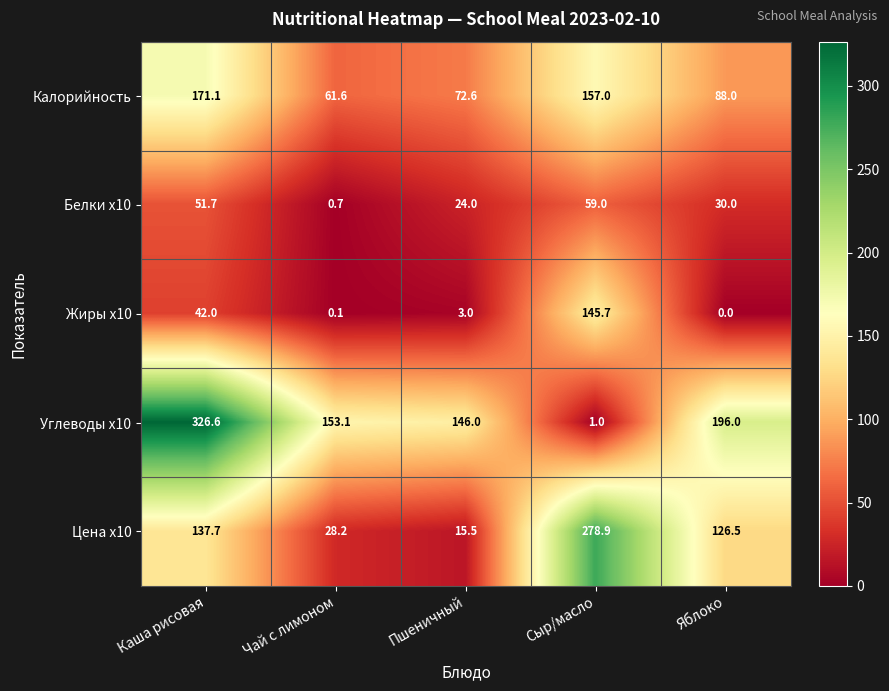

At which category does the chart reach its minimum across all series?

Яблоко